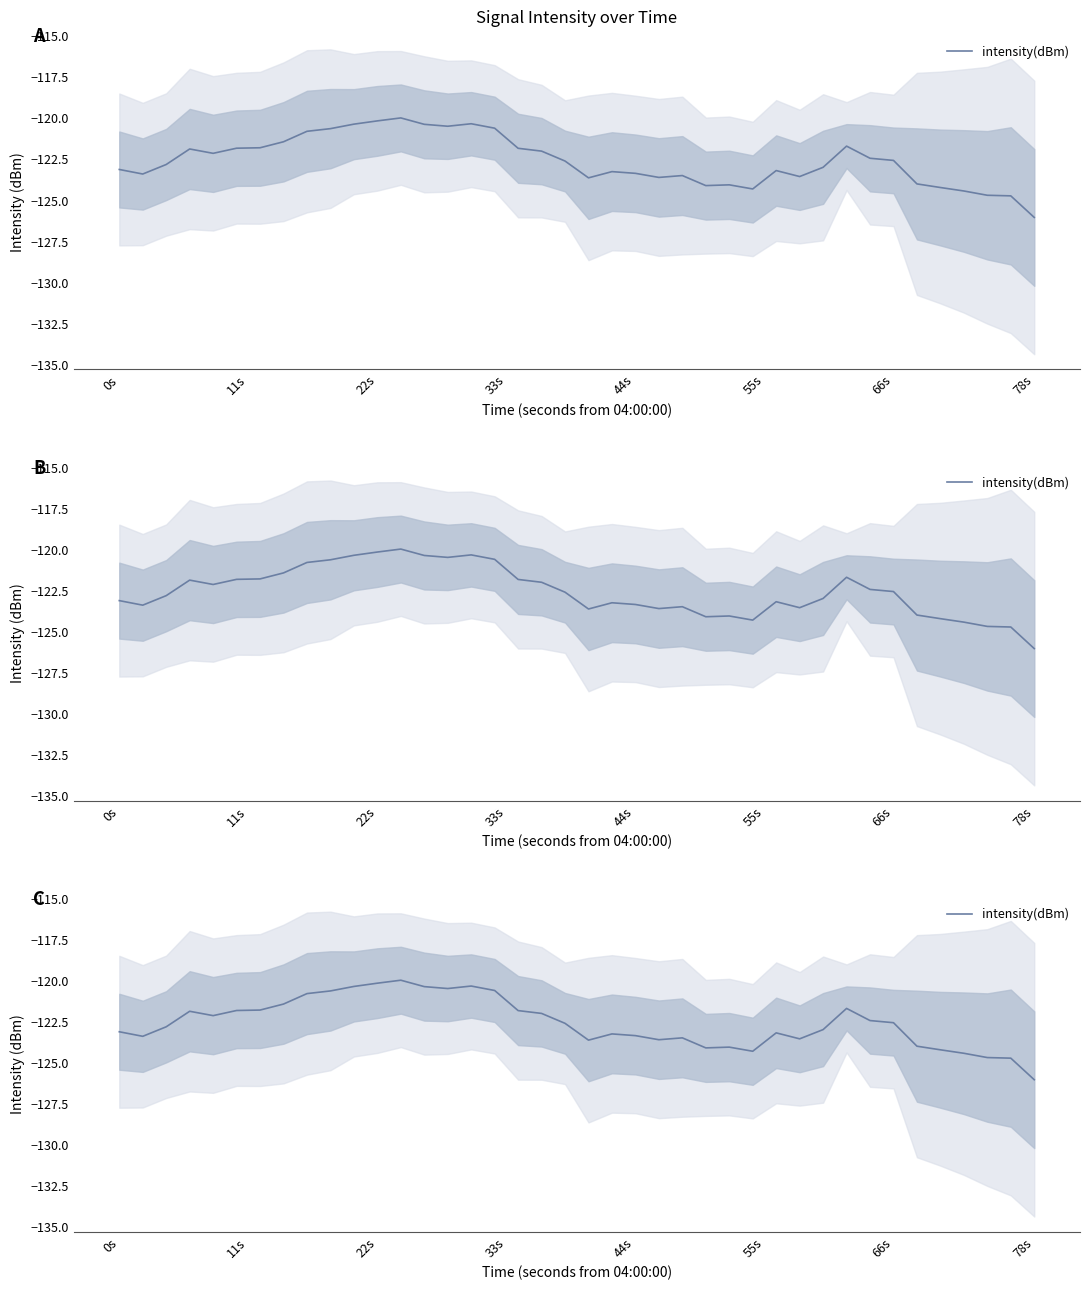

True or false: the data shows -176.2 at 23.

False